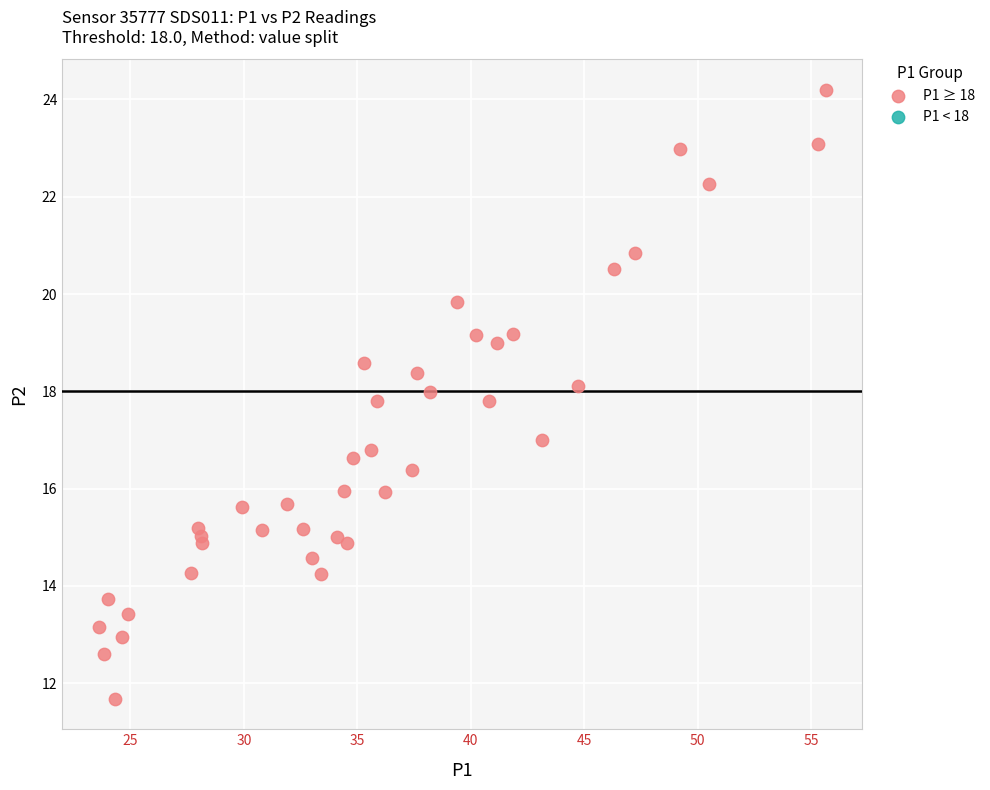

What is the range of X values (max minus min)?

32.0